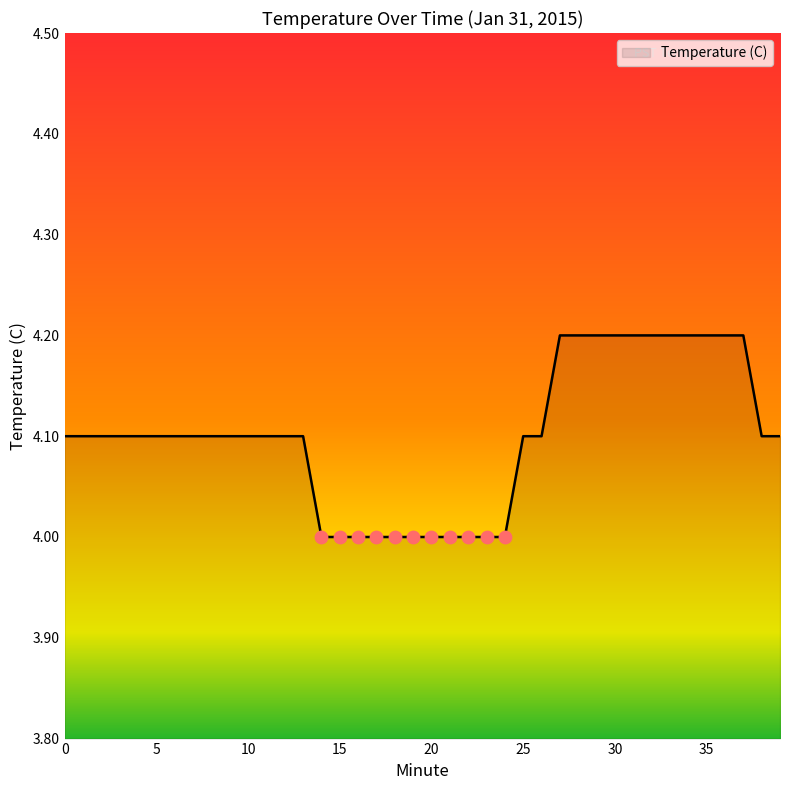

What is the minimum value shown in the chart?

4.0